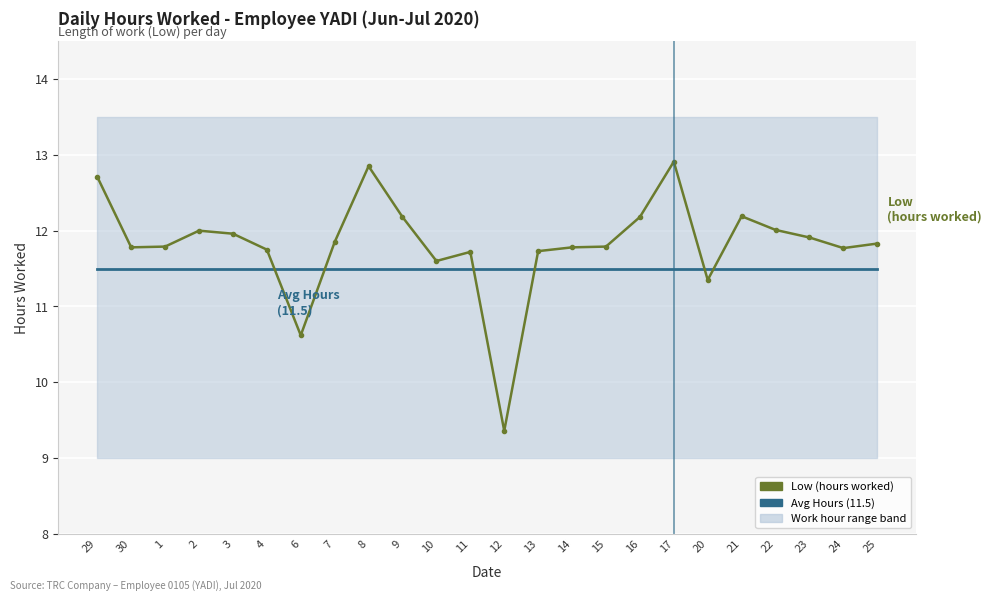

Between 4 and 10, which series saw the biggest shift?

Low (hours worked)